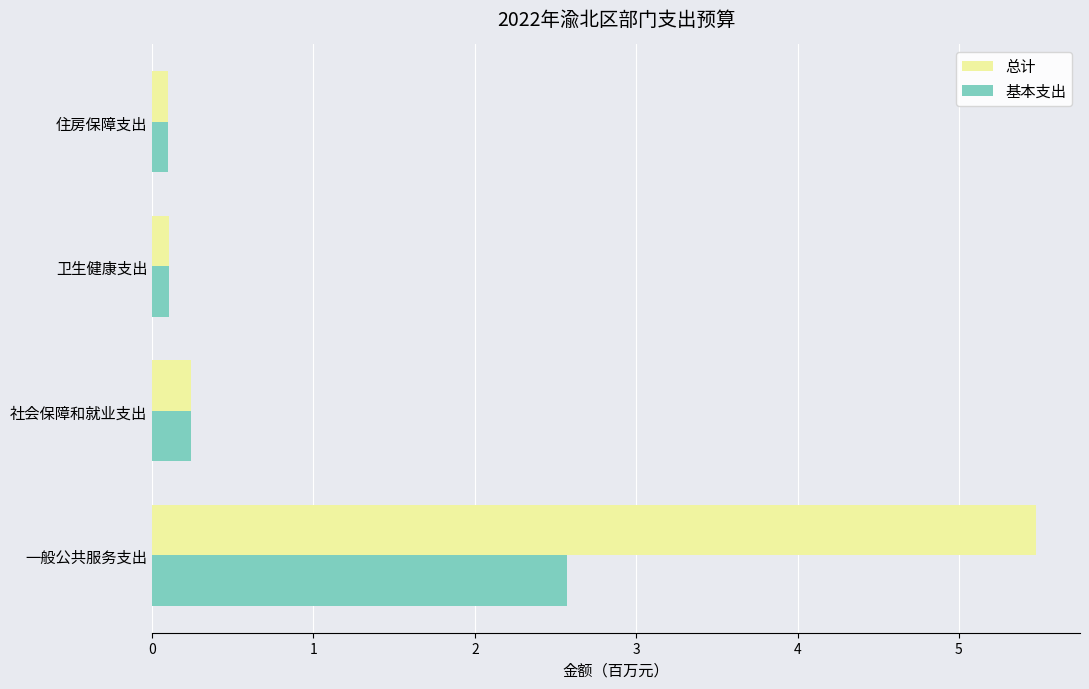

The 基本支出 series shows 0.7 at 一般公共服务支出. True or false?

False